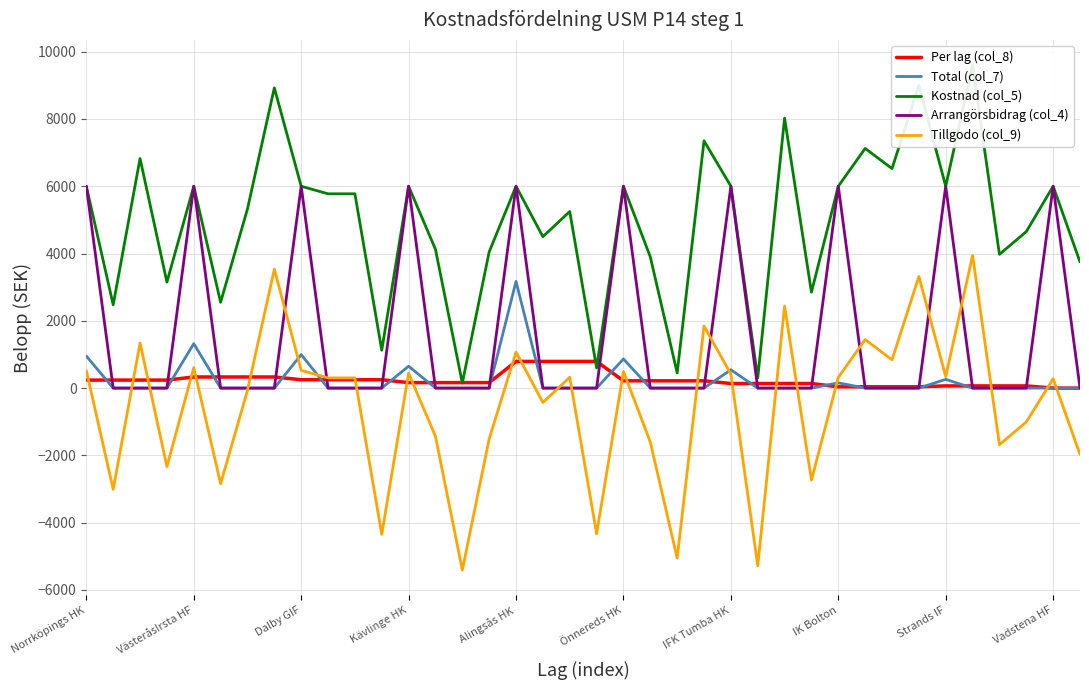

How many series are shown in this chart?

5